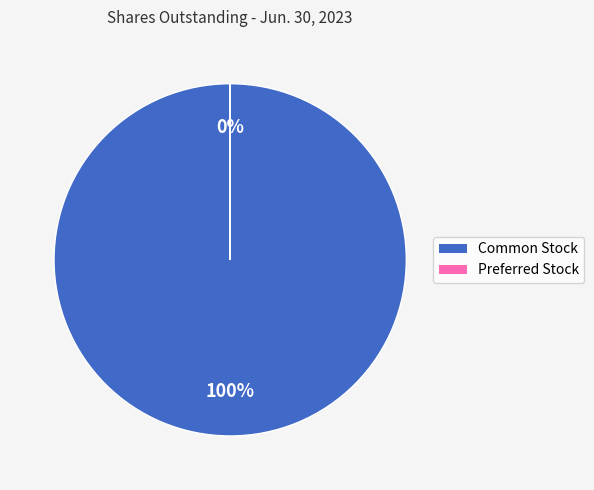

Is it true that Preferred stock, shares outstanding is 0% of the pie?

True